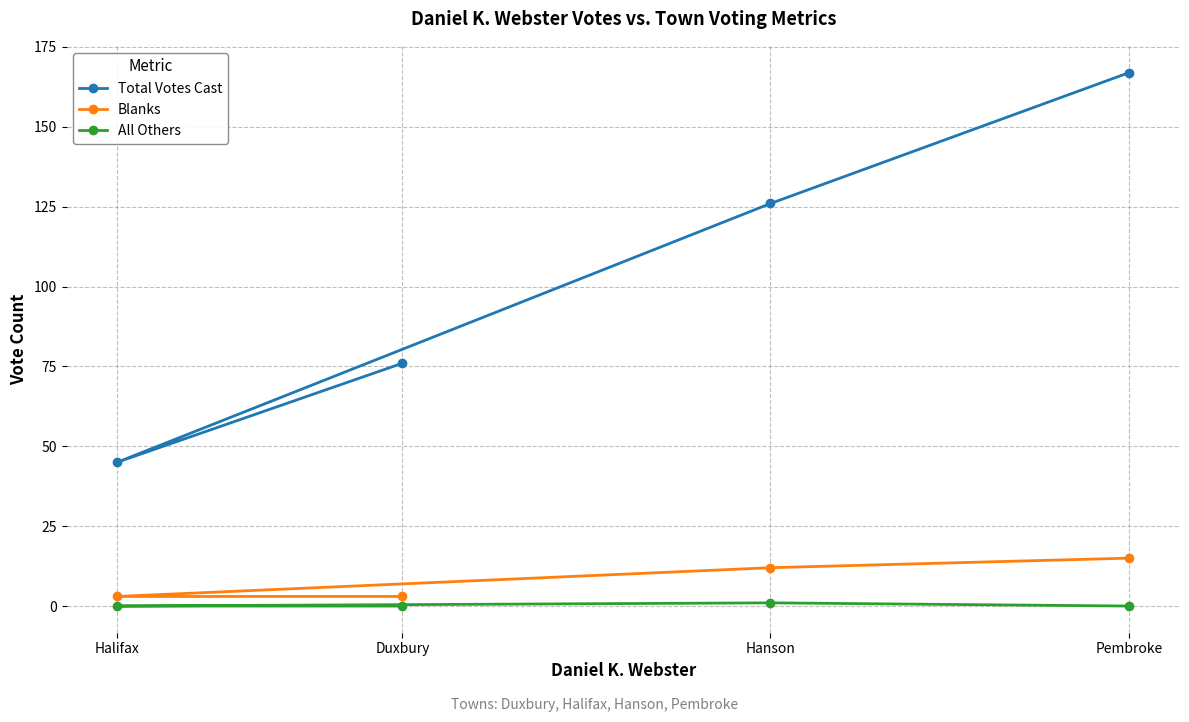

What is the greatest value displayed?

167